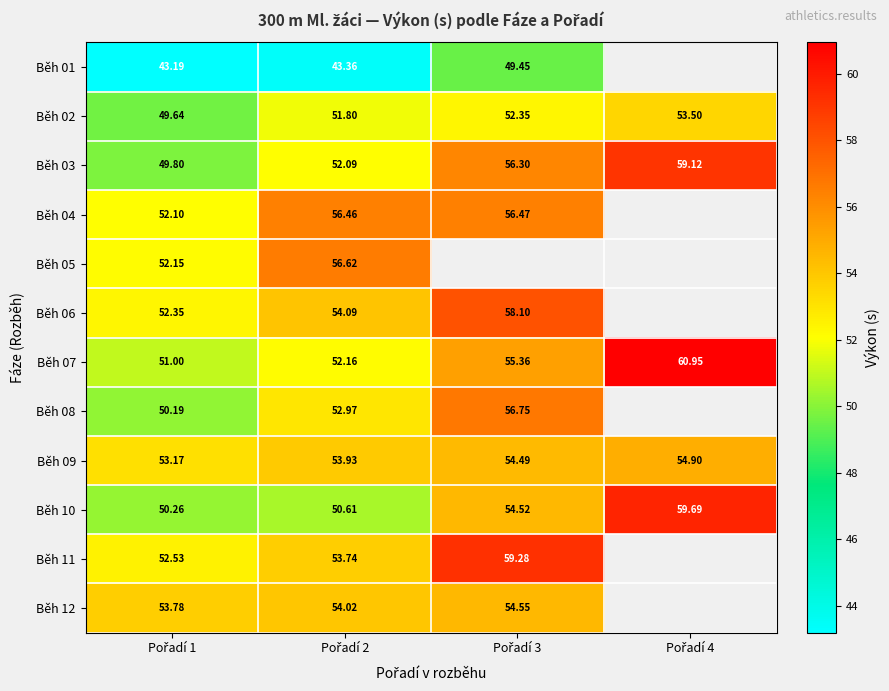

Is the value of Běh 03 at Pořadí 3 greater than the value of Běh 05 at Pořadí 3?

No